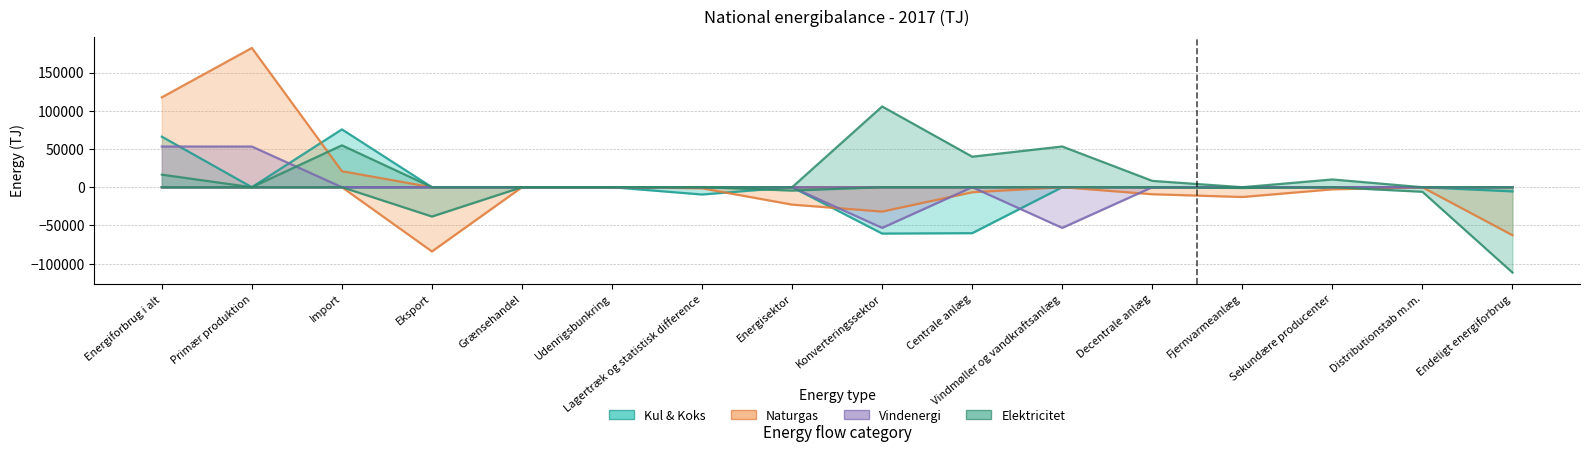

At which label does Vindenergi reach its minimum?

Konverteringssektor